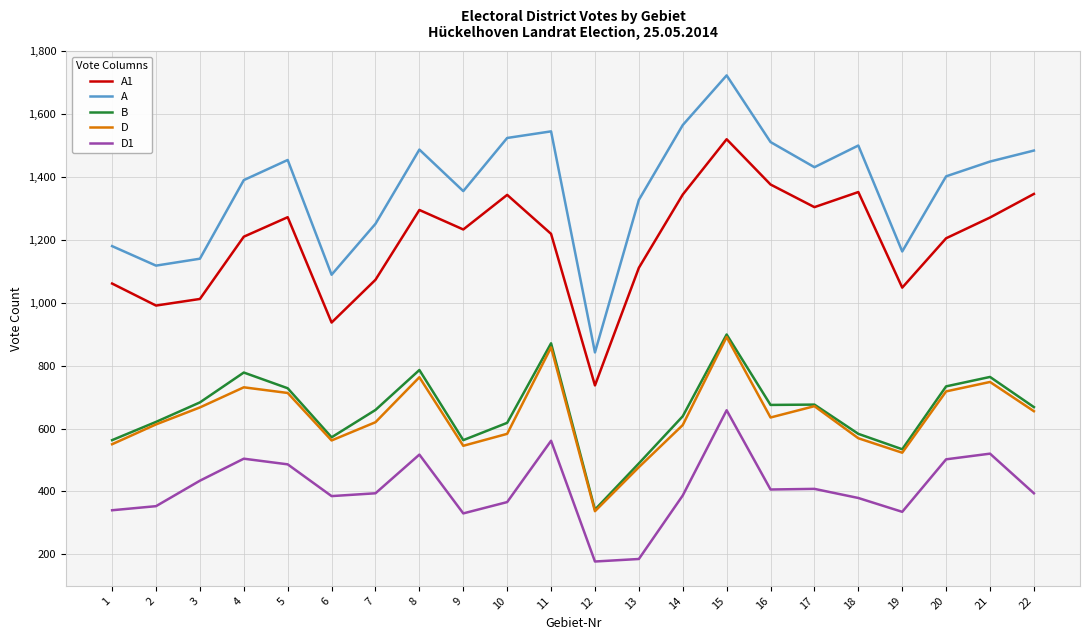

How many distinct data groups are displayed?

5